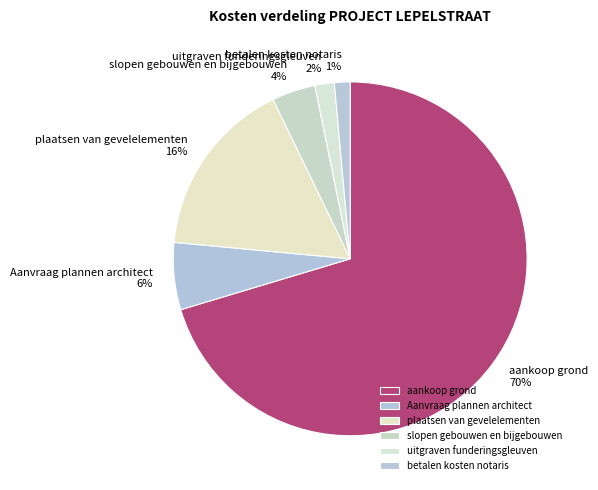

To the nearest percent, what percentage of the pie is slopen gebouwen en bijgebouwen?

4%